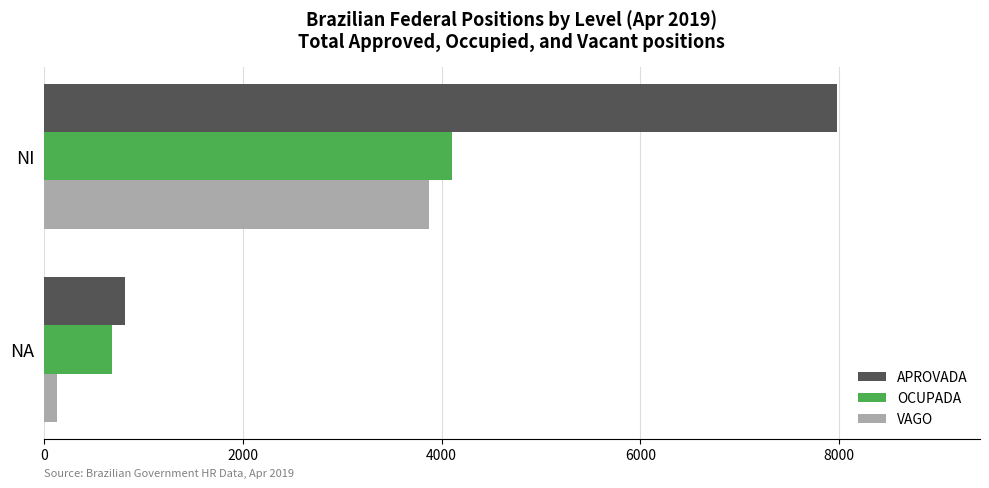

The value of VAGO at NI is 2361. True or false?

False